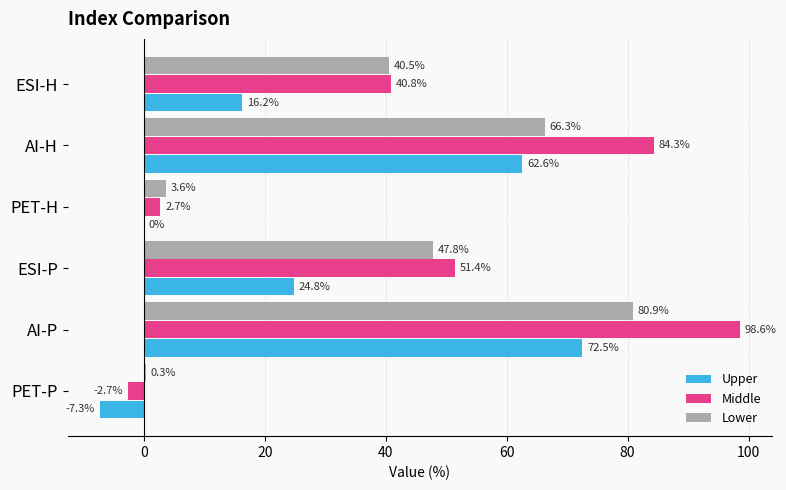

Between ESI-P and PET-H, which series saw the biggest shift?

Middle